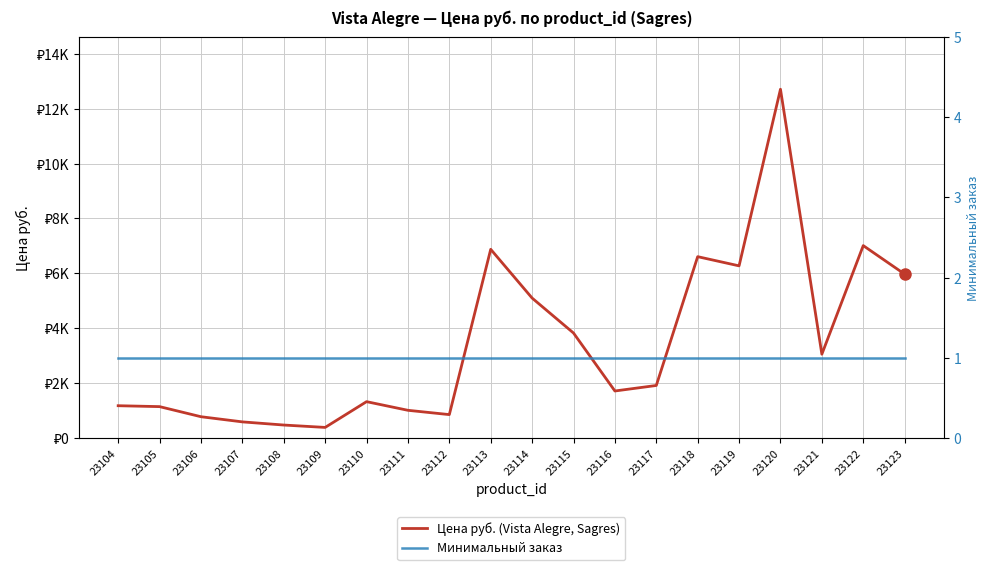

What is the difference between the maximum and minimum values in the Цена руб. (Vista Alegre, Sagres) series?

12327